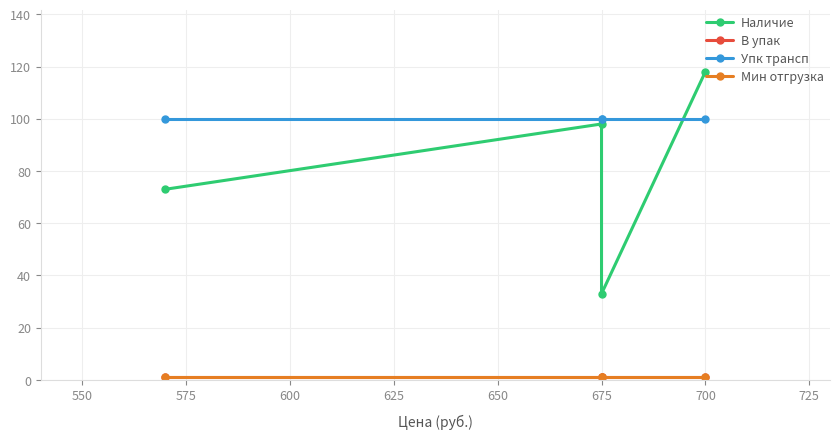

True or false: Упк трансп has a value of 100 at 700.

True